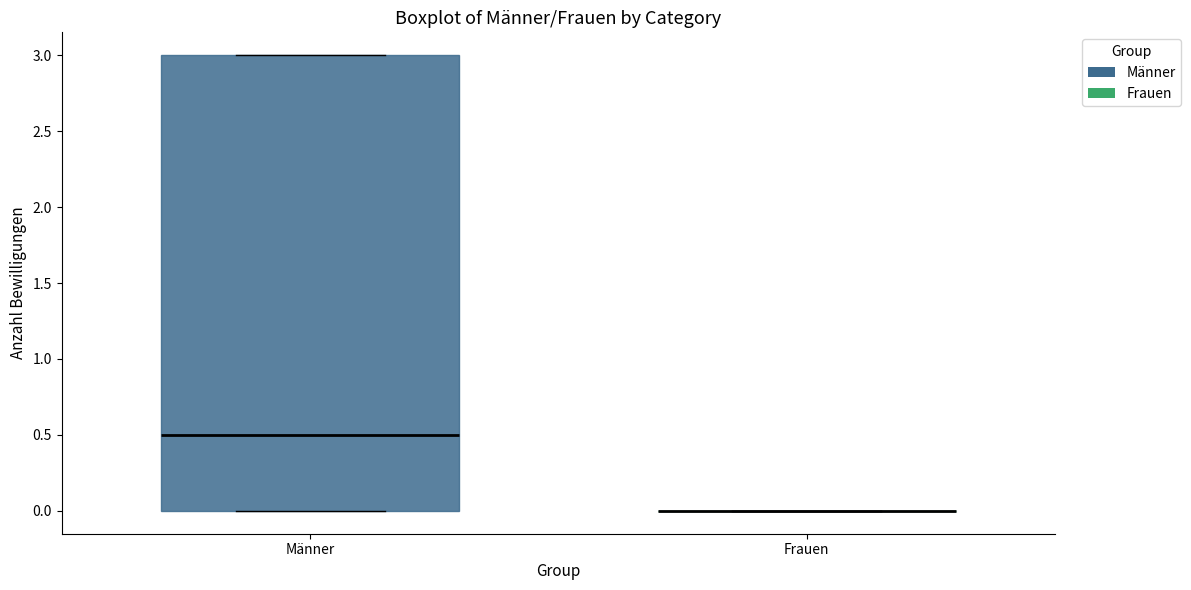

Comparing the boxes themselves (not the whiskers), which one is the tallest?

Männer